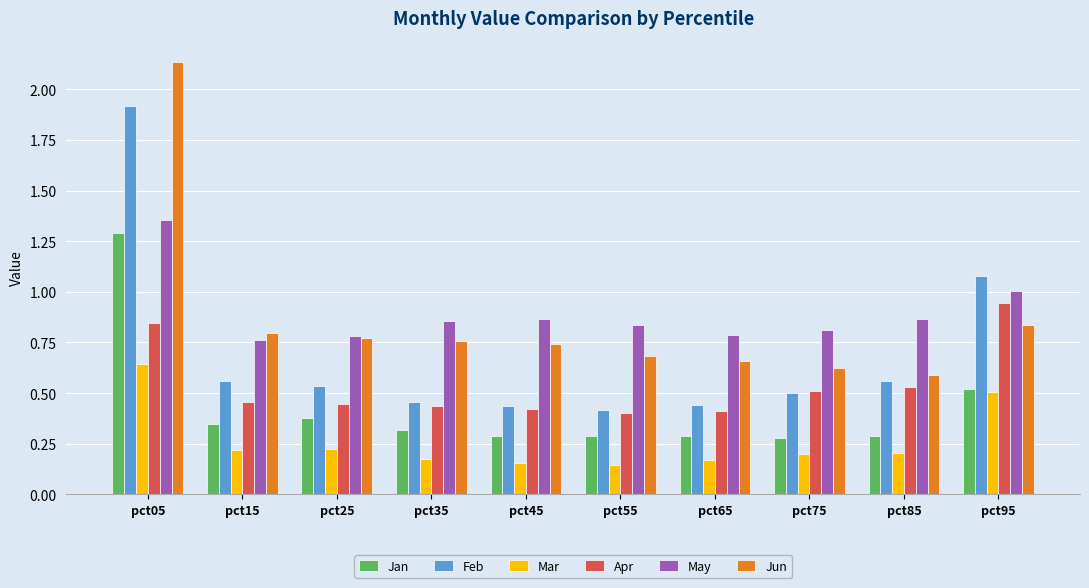

Count the number of data series in this chart.

6